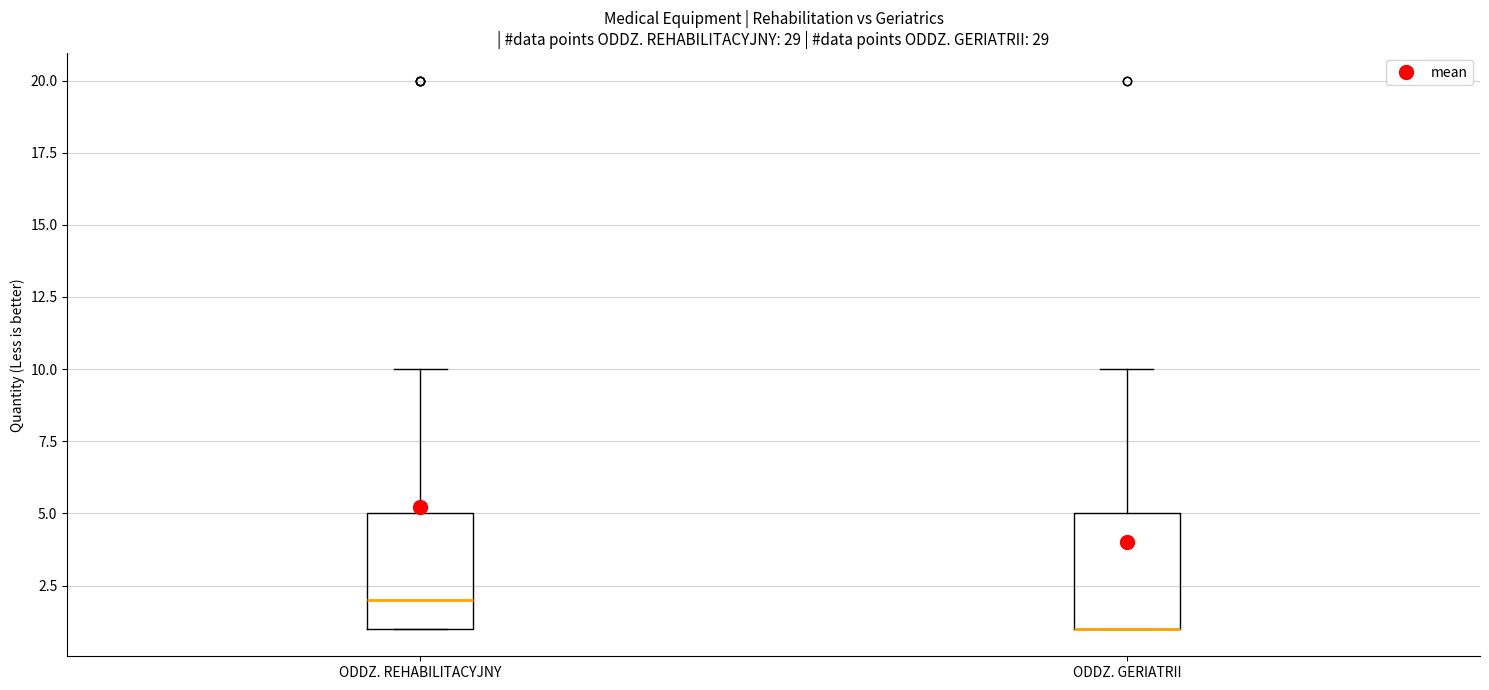

Reading left to right, read every box against the y-axis: the position of its median line, the range the box covers, and the ends of its whiskers. The values are not printed on the chart, so give them approximately, as read against the axis.

ODDZ. REHABILITACYJNY: median 2, box 1 to 5, whiskers 1 to 10
ODDZ. GERIATRII: median 1 (drawn on the box's lower edge), box 1 to 5, whiskers 1 to 10